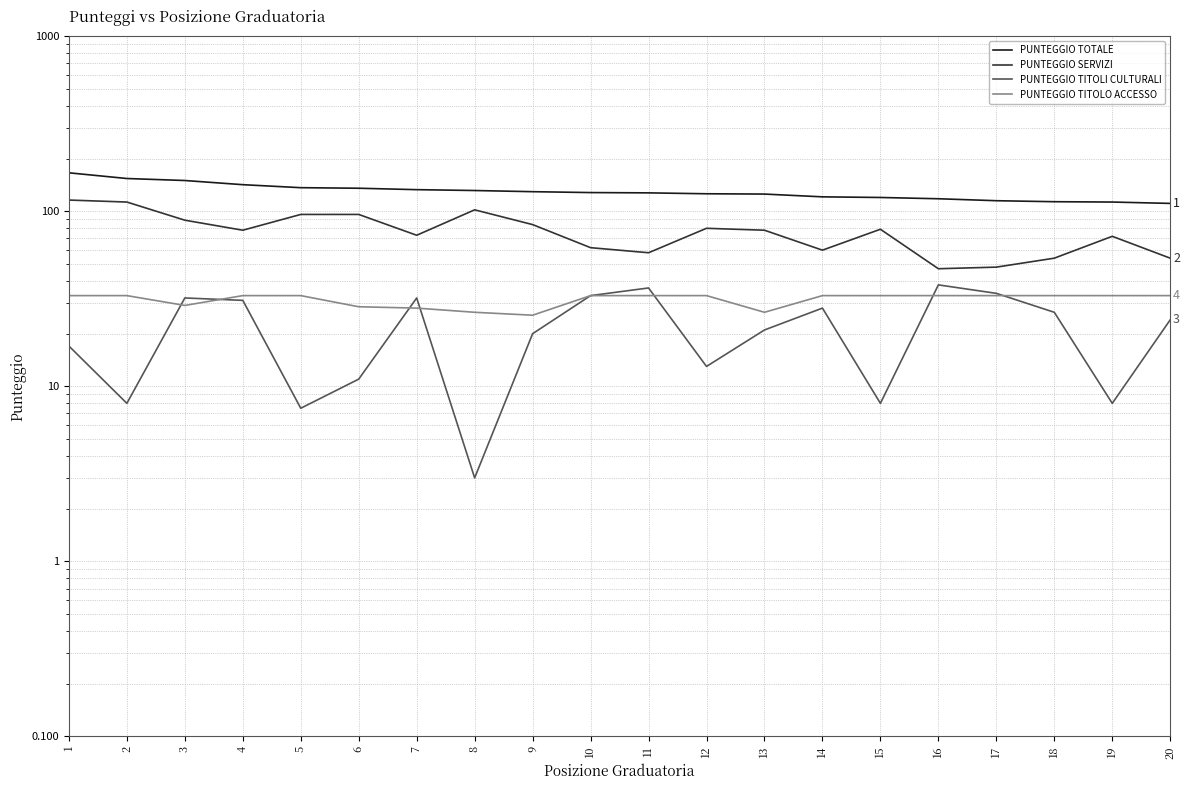

What is the total value across all series at 12?

252.0